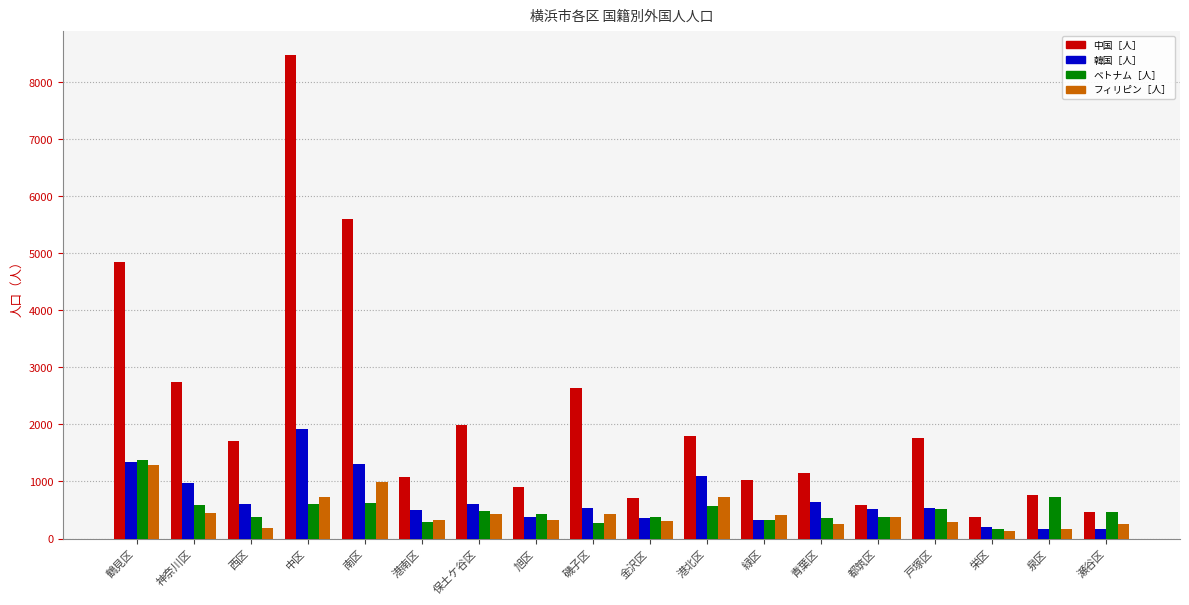

What is the difference between the maximum and minimum values in the フィリピン［人］ series?

1164